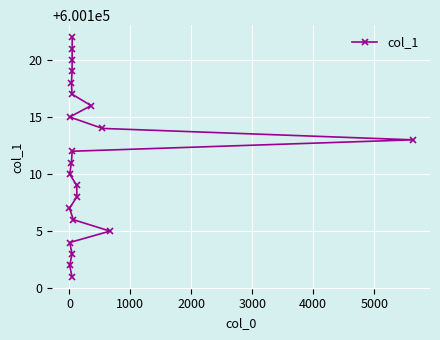

True or false: the data has more than 2 interior local peaks.

False